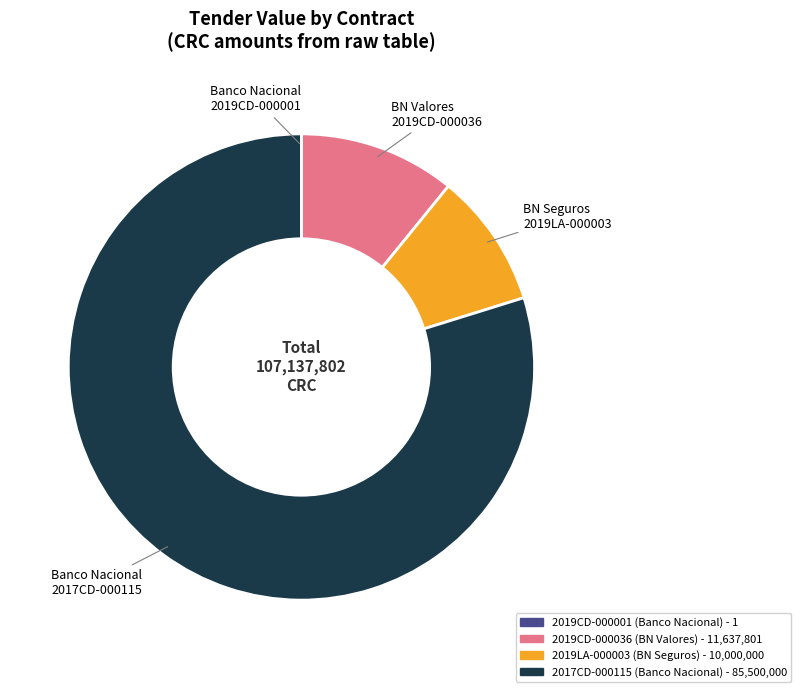

Combined, do 2019CD-000036 (BN Valores) and 2019LA-000003 (BN Seguros) account for over 50%?

No